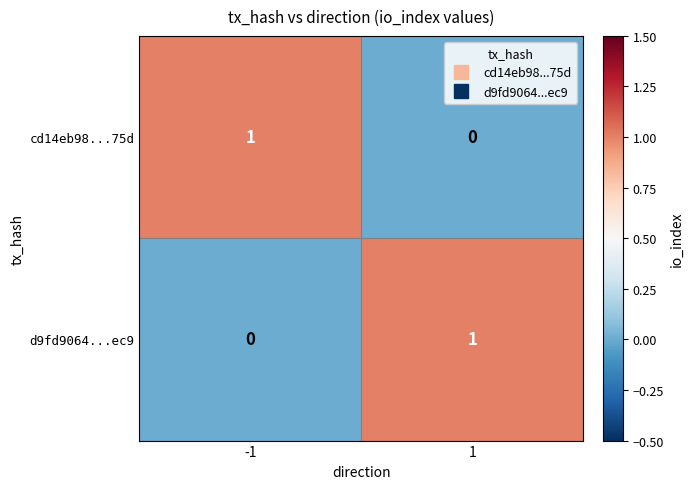

Is it true that cd14eb98...75d equals 0 at 1?

True